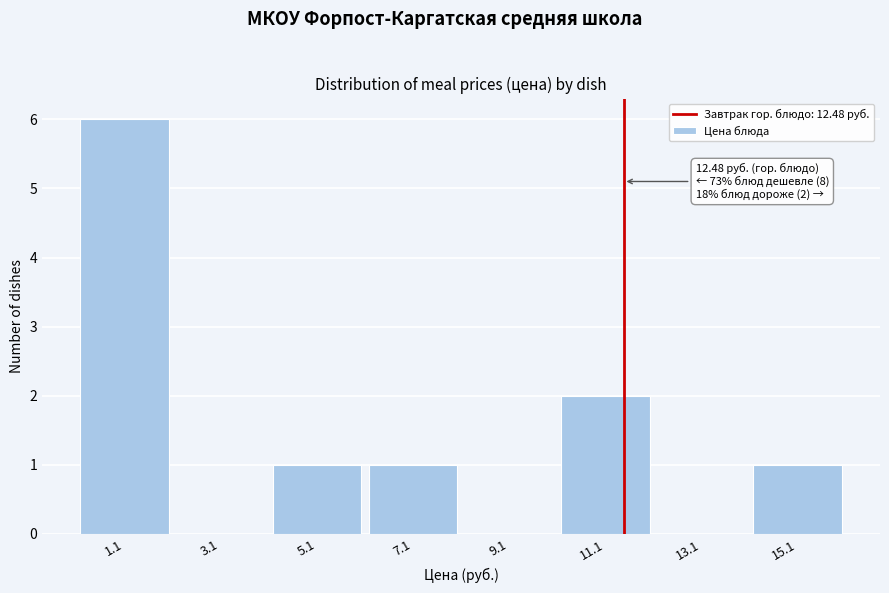

Reading left to right, list all the values displayed in this chart.

1.1=6	3.1=0	5.1=1	7.1=1	9.1=0	11.1=2	13.1=0	15.1=1